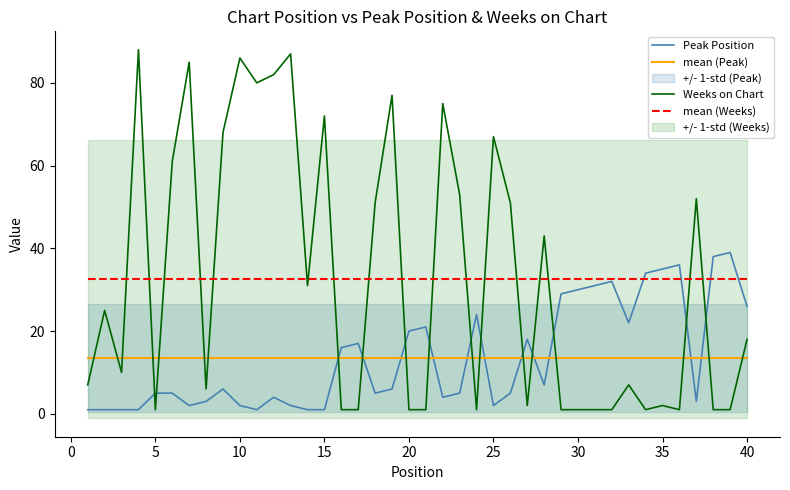

Which series has the largest range (max minus min)?

Weeks on Chart